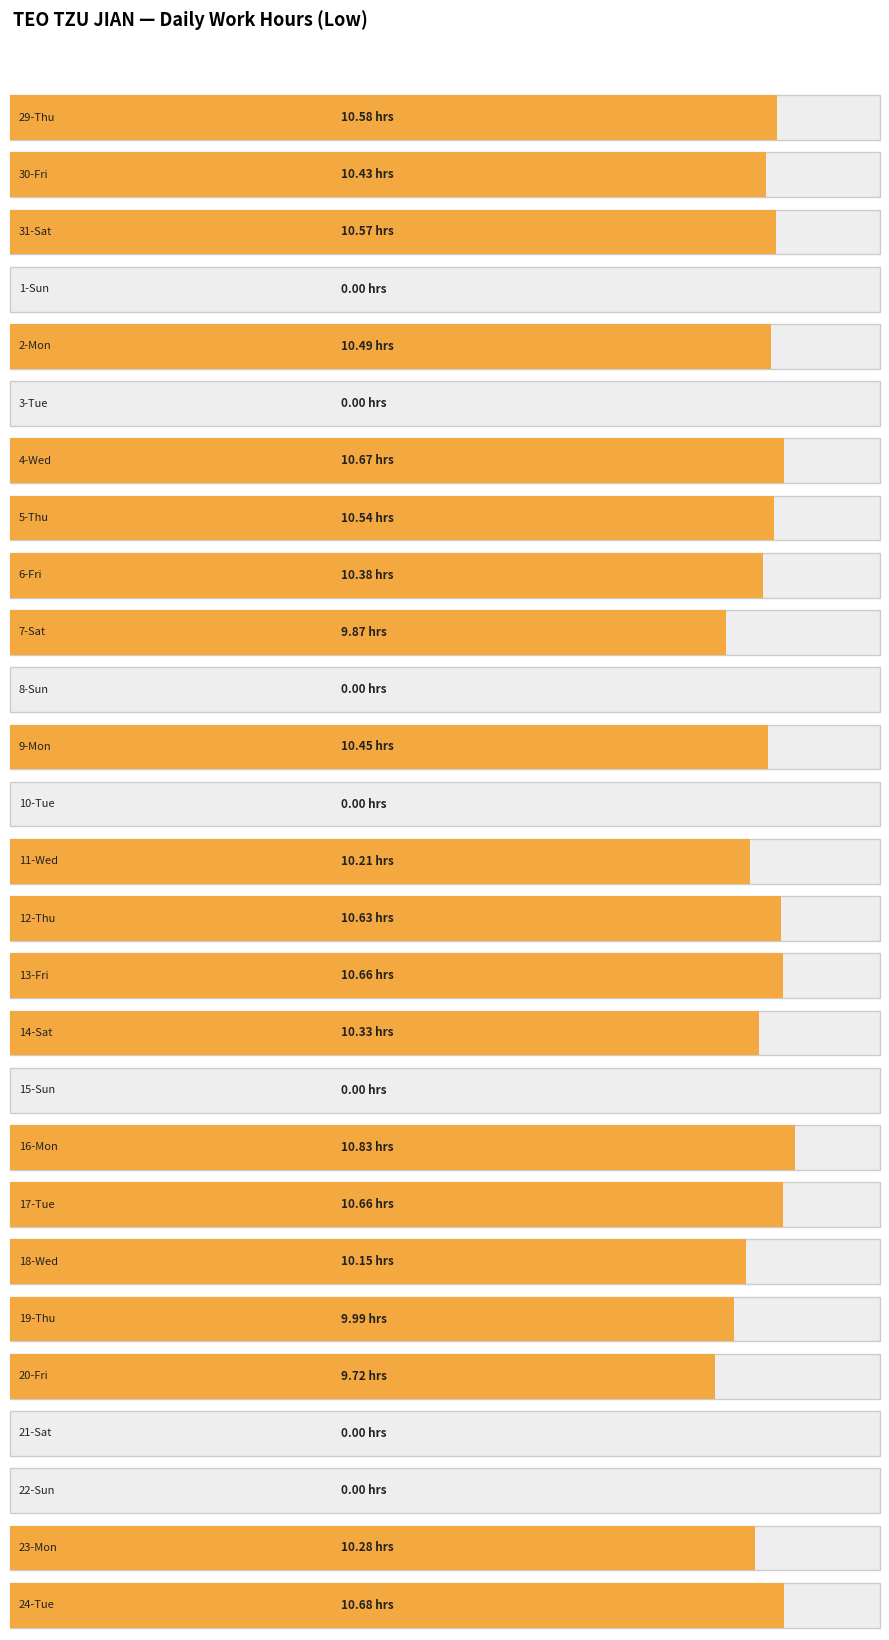

What is the sum of all values?

208.1